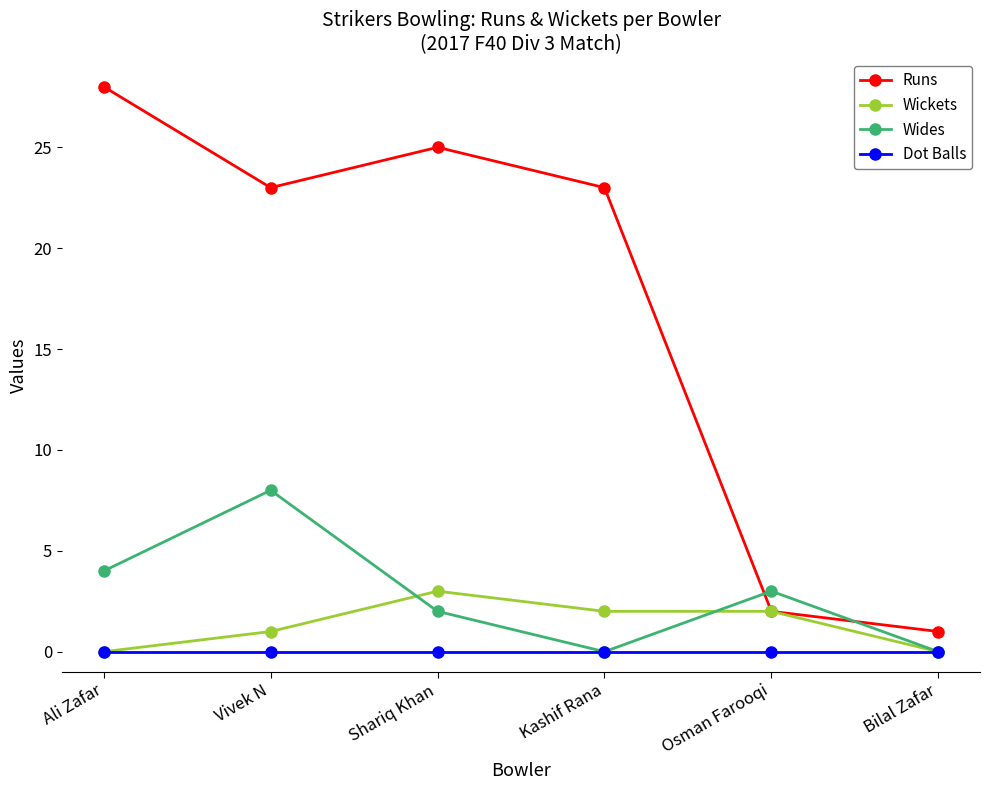

Where does the Wickets series first go above 2?

Shariq Khan